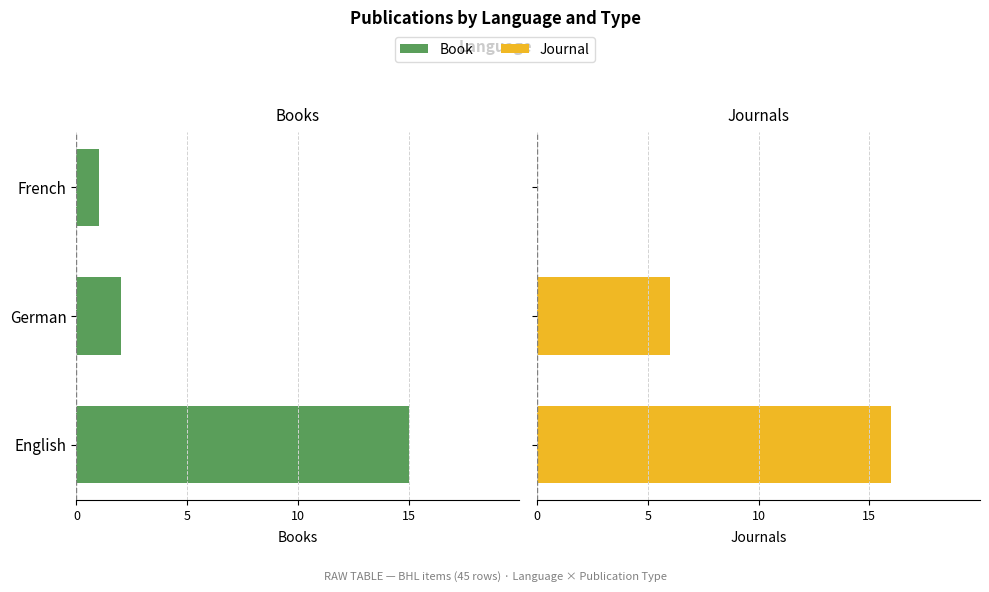

Which series has the widest spread of values?

Journal